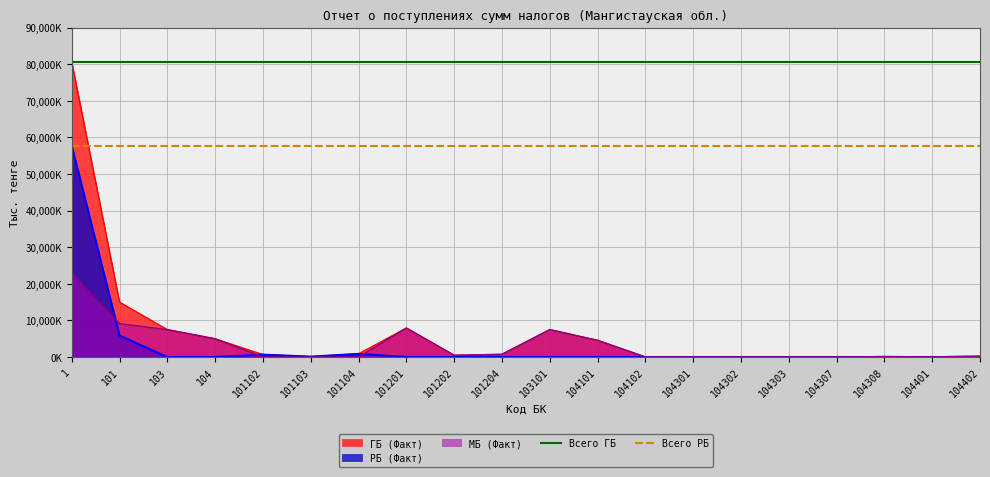

Which has a higher value, 1 or 101?

1